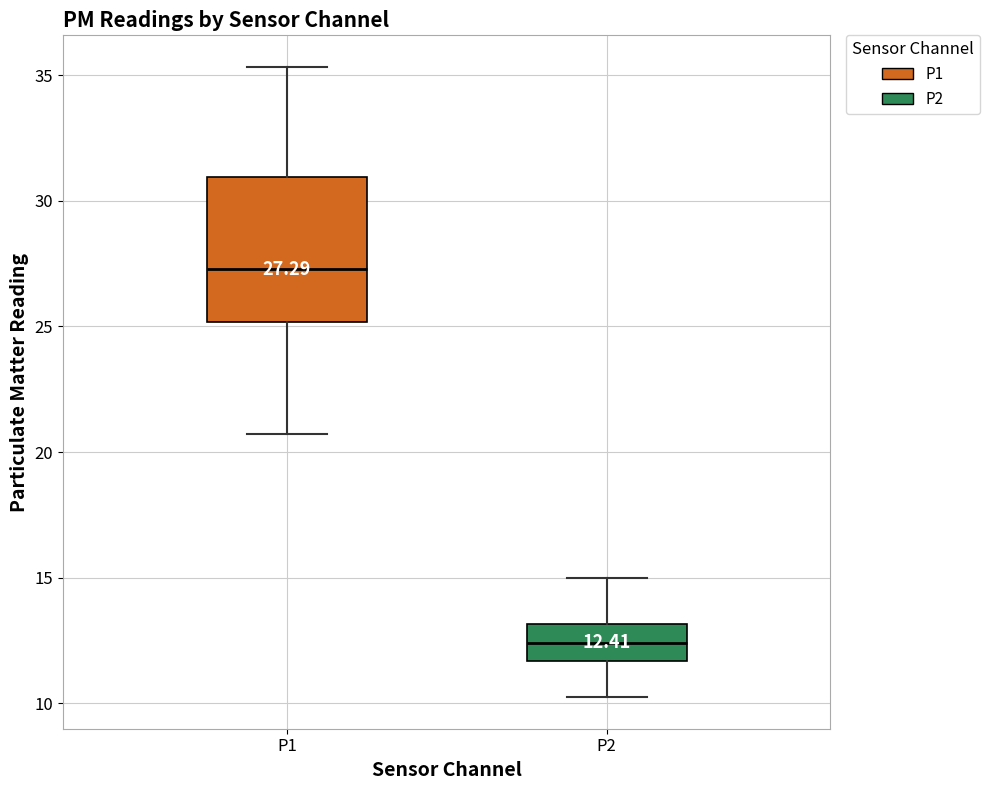

Comparing the boxes themselves (not the whiskers), which one is the tallest?

P1